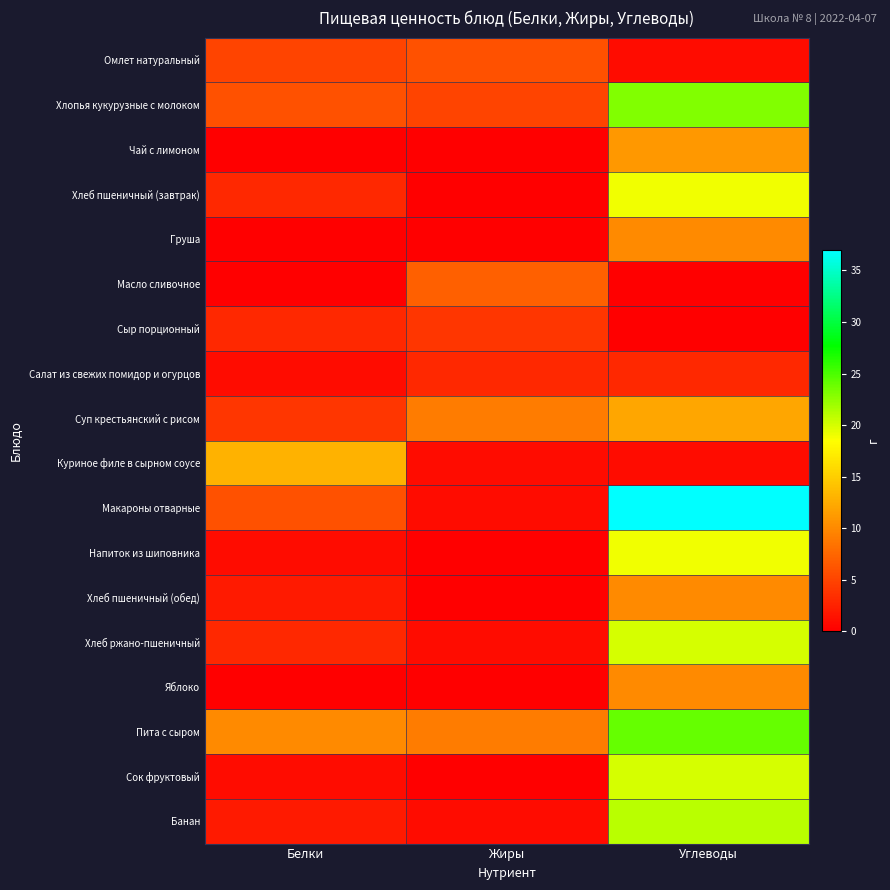

Which series has the largest total across all categories?

Макароны отварные